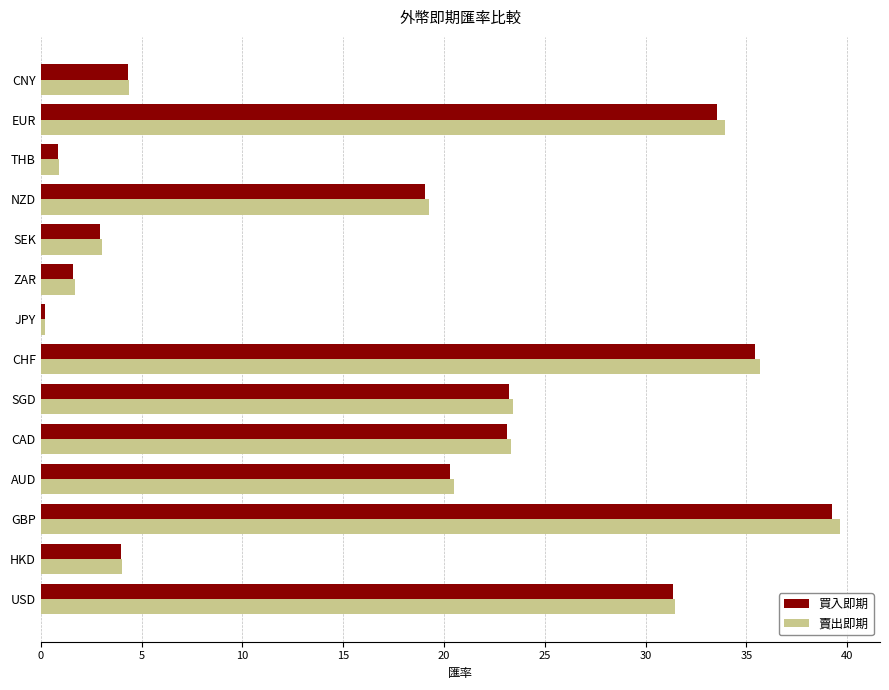

What are all the series names shown in the legend?

買入即期, 賣出即期